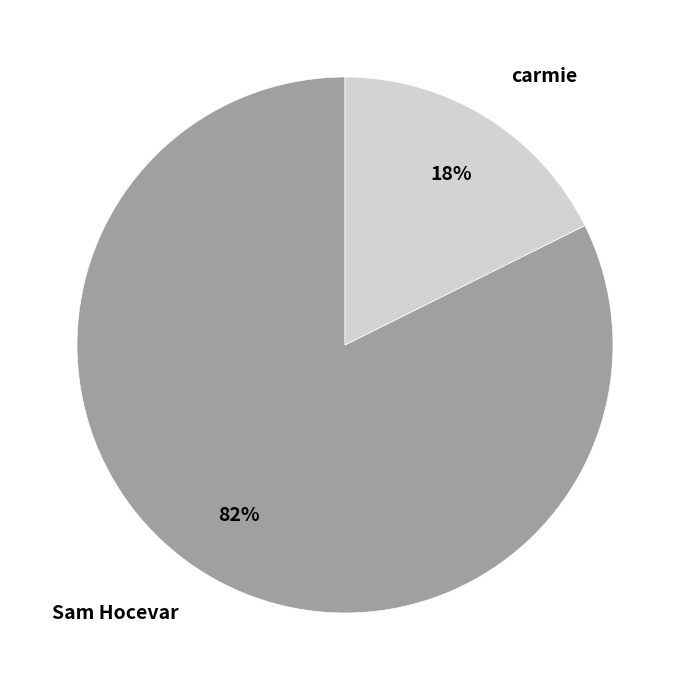

Do carmie and Sam Hocevar together represent more than half of the pie?

Yes